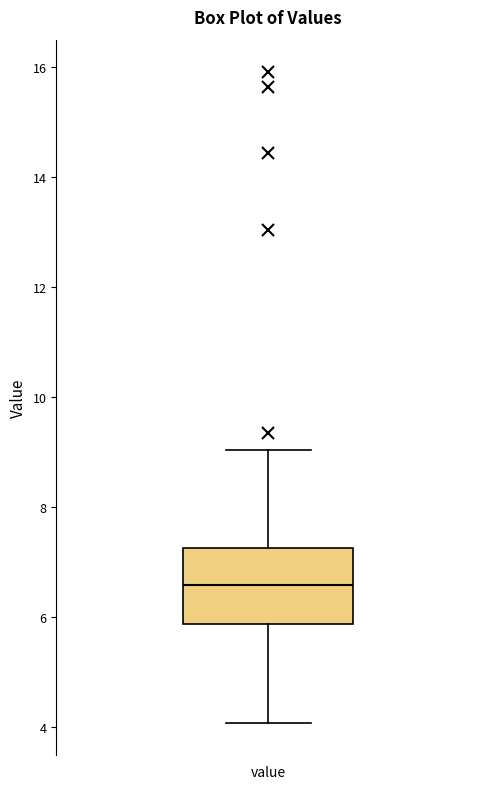

Where does the median line of the box for value sit on the y-axis? The values are not printed on the chart, so give them approximately, as read against the axis.

6.6